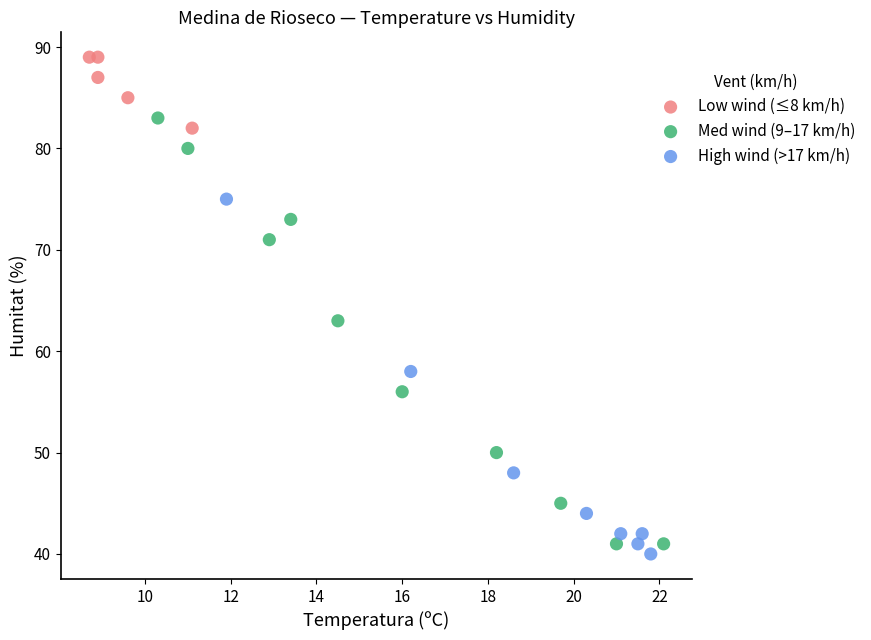

Which series has the largest Y range (max minus min)?

Med wind (9–17 km/h)